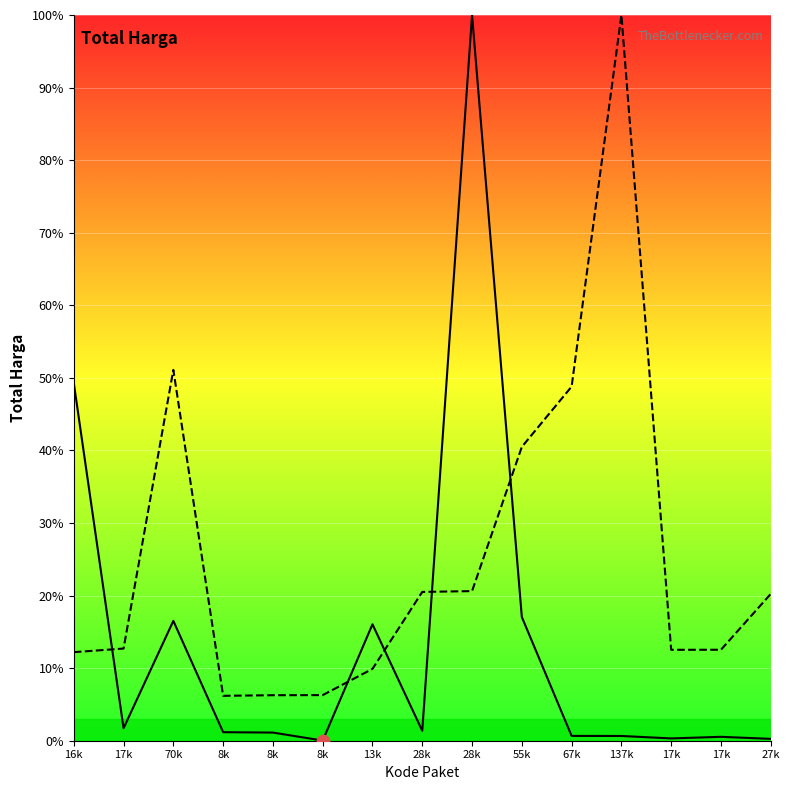

Which series reaches the minimum Y coordinate?

Total Harga